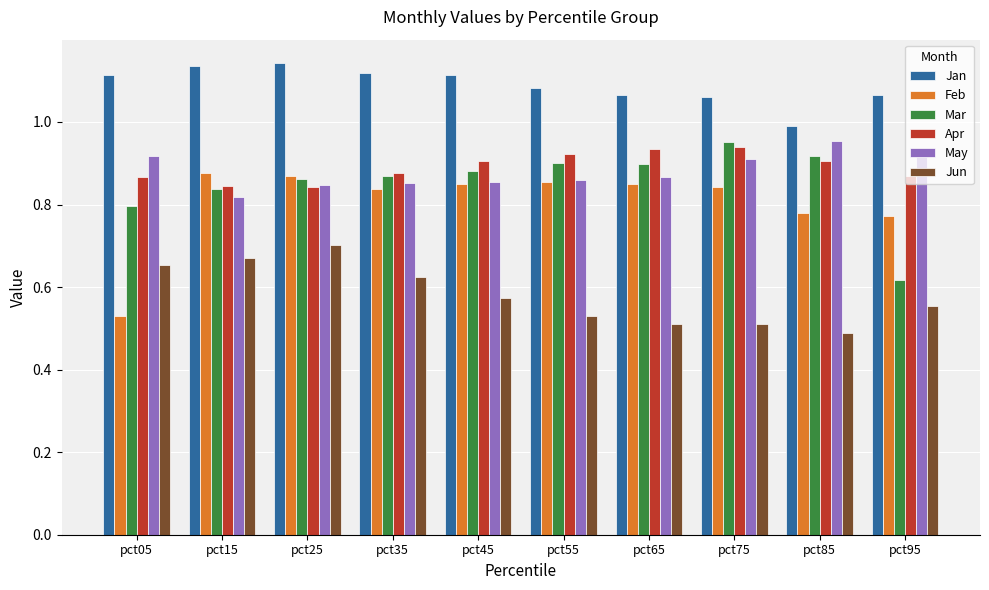

What are all the series names shown in the legend?

Jan, Feb, Mar, Apr, May, Jun